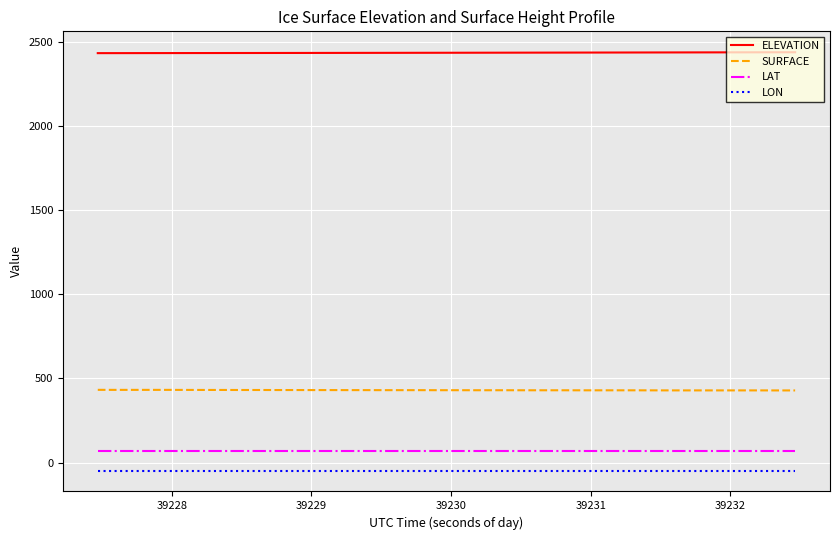

Which series has the largest total across all categories?

ELEVATION